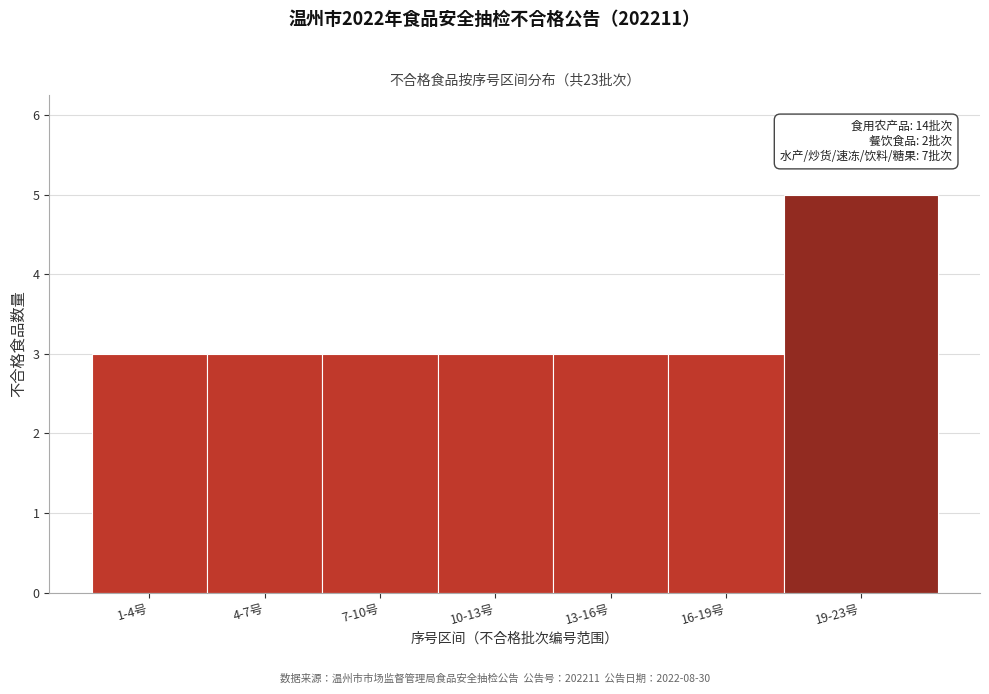

Reading left to right, transcribe all the data shown in this chart.

3	3	3	3	3	3	5